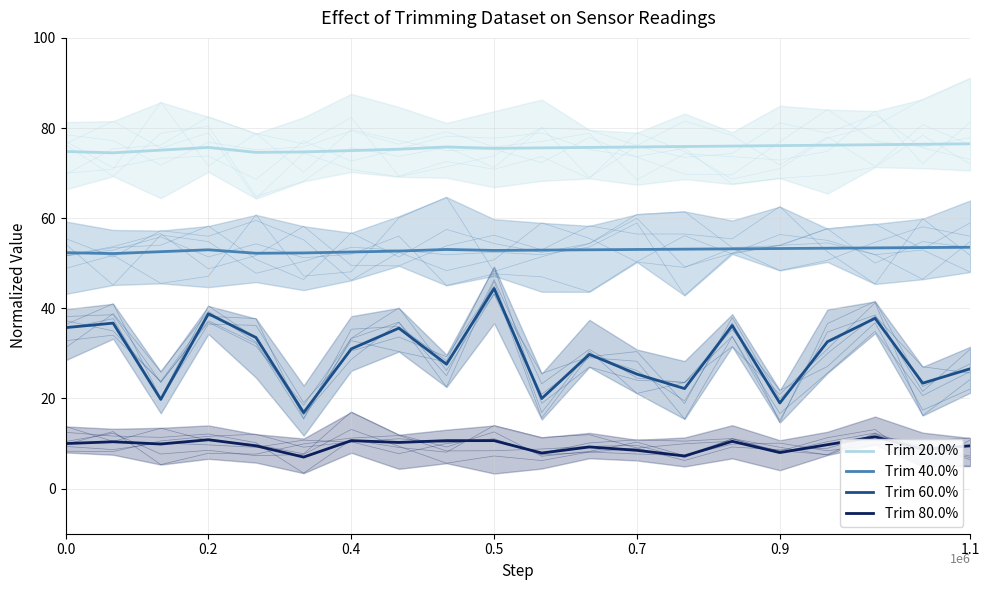

True or false: Trim 60.0% has a value of 44.7 at 11.

False